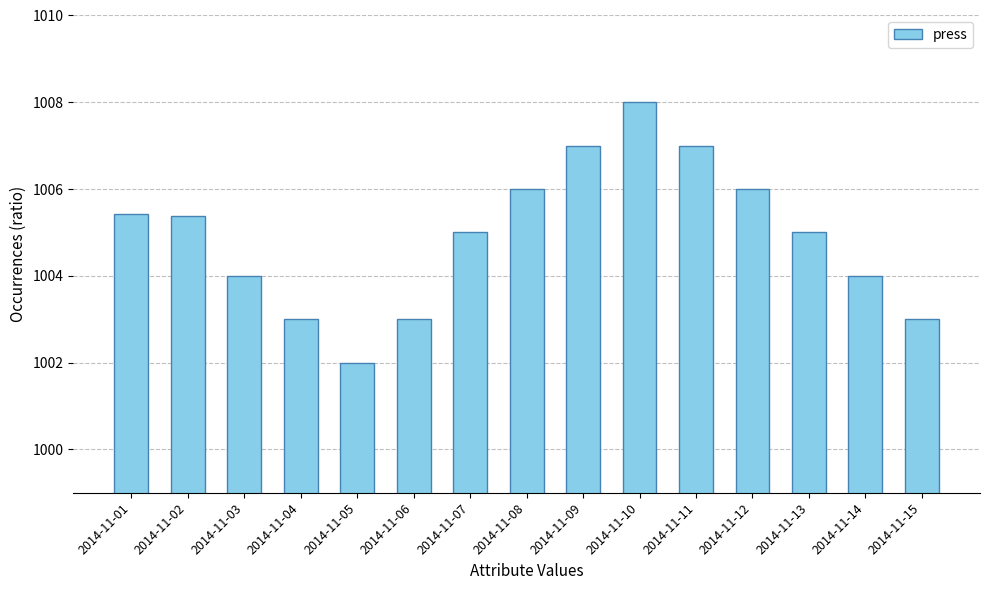

Read the value at 2014-11-11.

1007.0